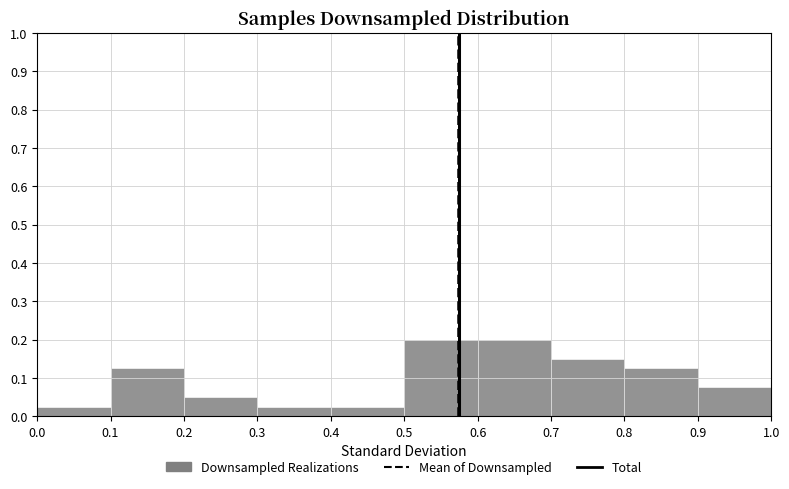

Reading left to right, transcribe this chart: for each bar, give the range it covers on the x-axis and its height. The values are not printed on the chart, so give them approximately, as read against the axis.

0.0 to 0.1: 0.03
0.1 to 0.2: 0.13
0.2 to 0.3: 0.05
0.3 to 0.4: 0.03
0.4 to 0.5: 0.03
0.5 to 0.6: 0.20
0.6 to 0.7: 0.20
0.7 to 0.8: 0.15
0.8 to 0.9: 0.13
0.9 to 1.0: 0.08